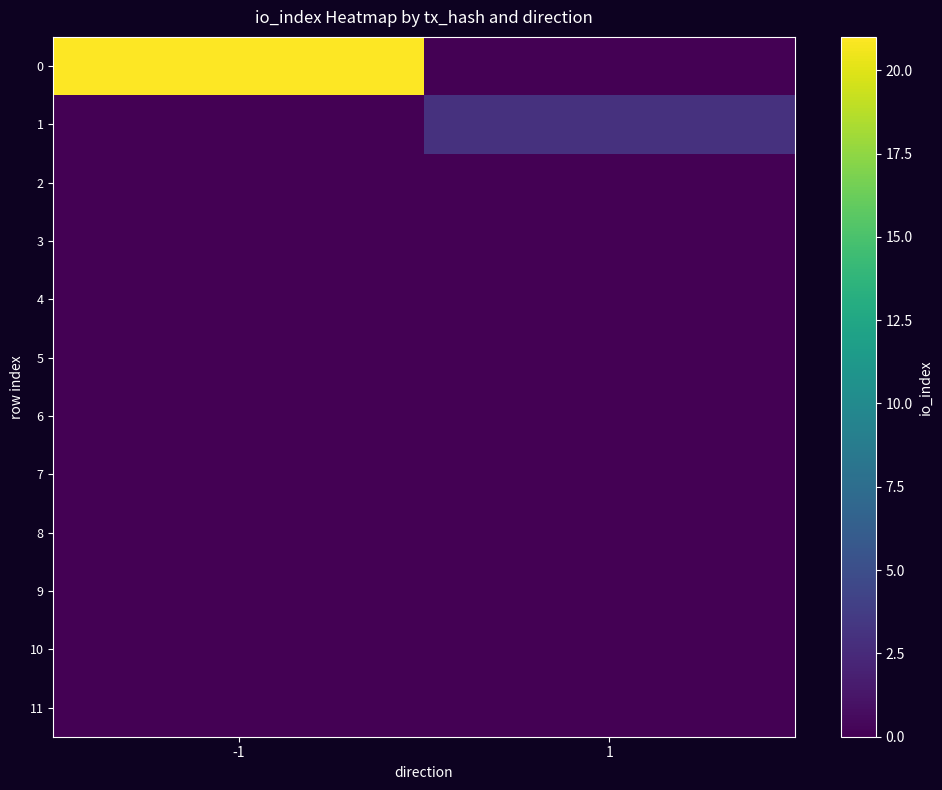

Reading left to right, transcribe all the data shown in this chart.

0: -1=21	1=0
1: -1=0	1=3
2: -1=0	1=0
3: -1=0	1=0
4: -1=0	1=0
5: -1=0	1=0
6: -1=0	1=0
7: -1=0	1=0
8: -1=0	1=0
9: -1=0	1=0
10: -1=0	1=0
11: -1=0	1=0